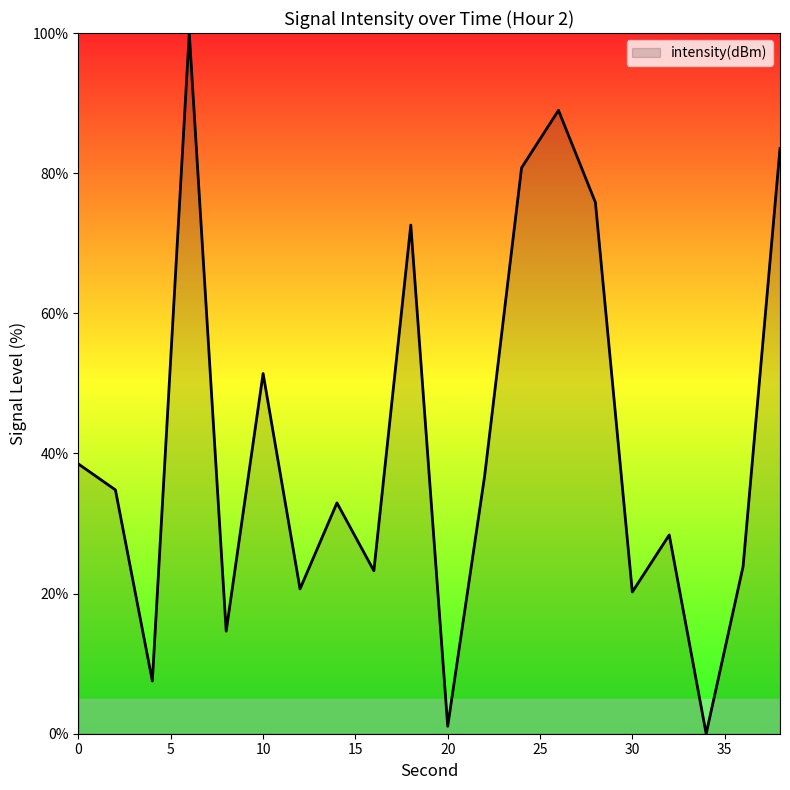

What is the difference between the maximum and second lowest values?

98.9